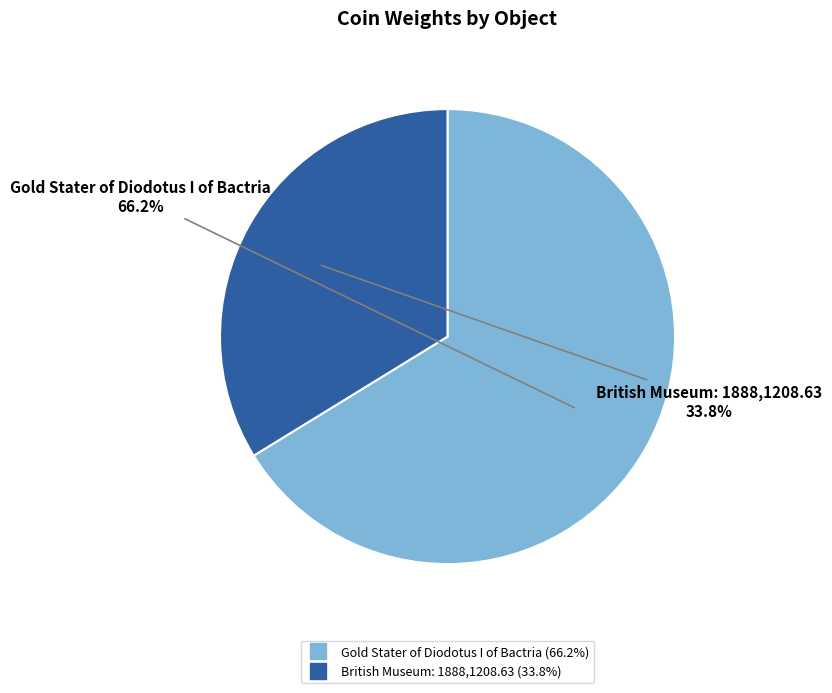

Combined, do Gold Stater of Diodotus I of Bactria and British Museum: 1888,1208.63 account for over 50%?

Yes